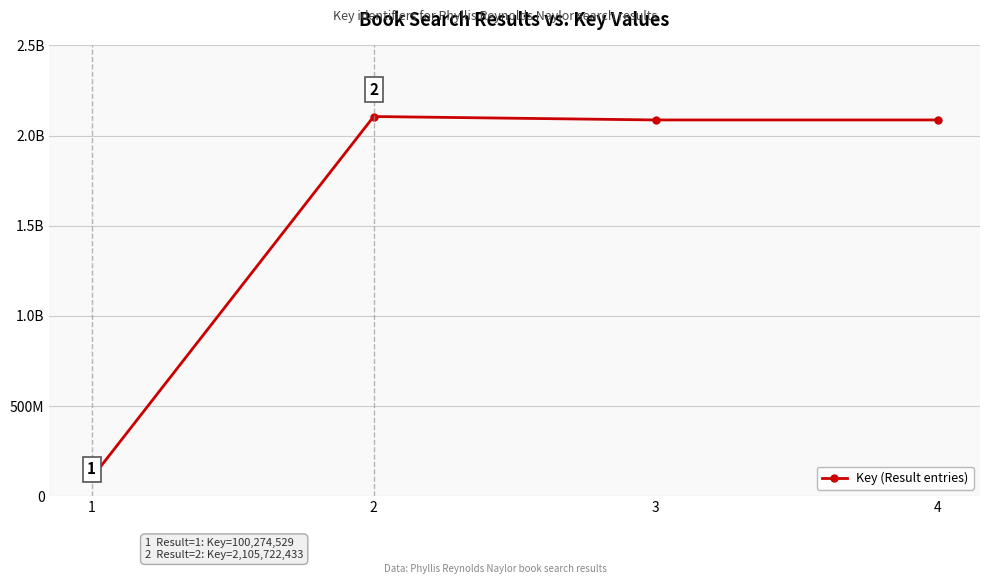

What is the value of the 1st point from the left?

100274529